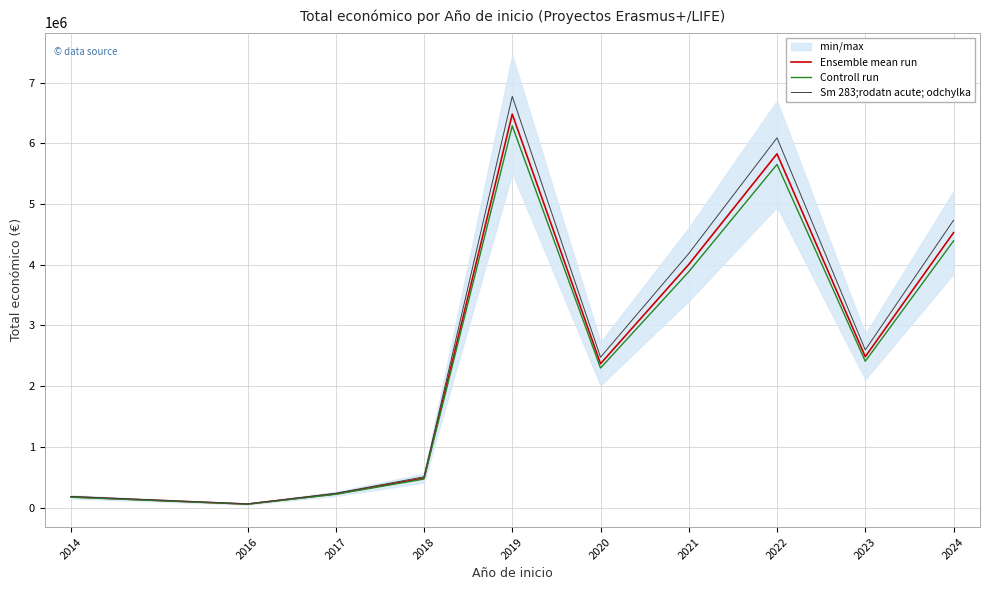

Which series has the widest spread of values?

Sm 283;rodatn acute; odchylka